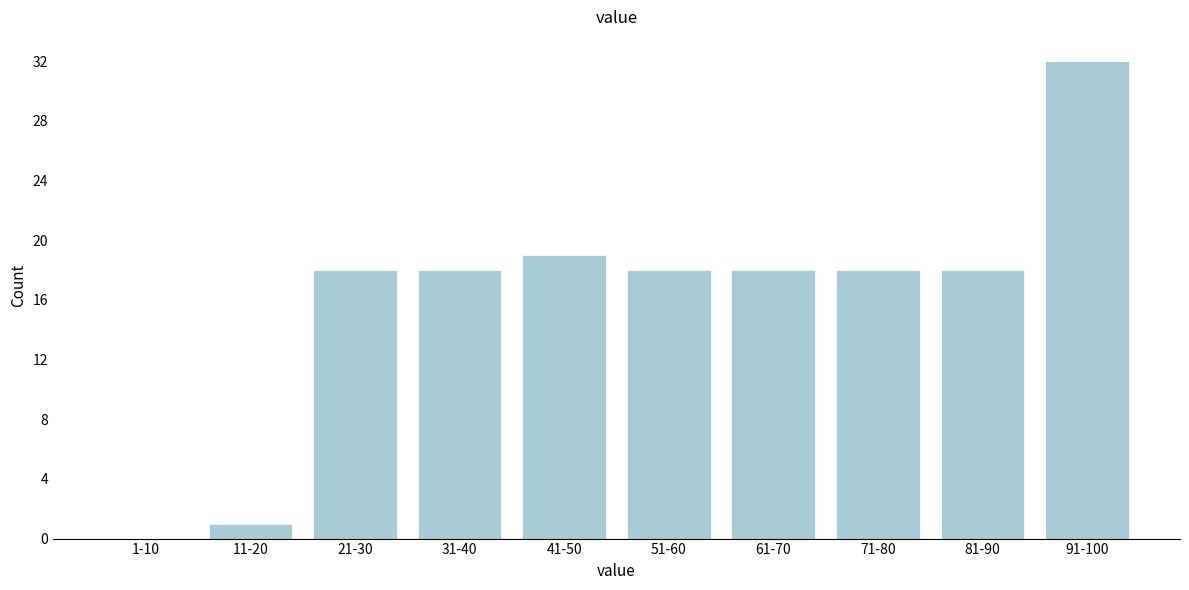

Reading right to left, what are all the values shown in this chart?

91-100=32	81-90=18	71-80=18	61-70=18	51-60=18	41-50=19	31-40=18	21-30=18	11-20=1	1-10=0